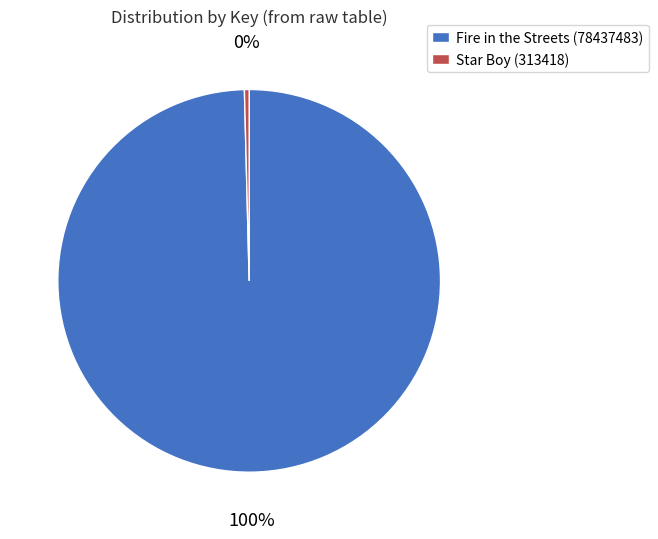

What is the smallest slice in the pie chart?

Star Boy (313418)